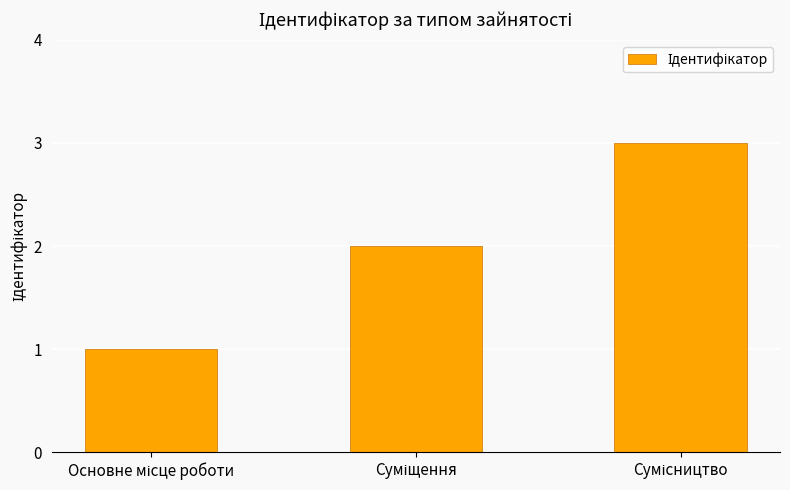

How many data points does each series have?

3